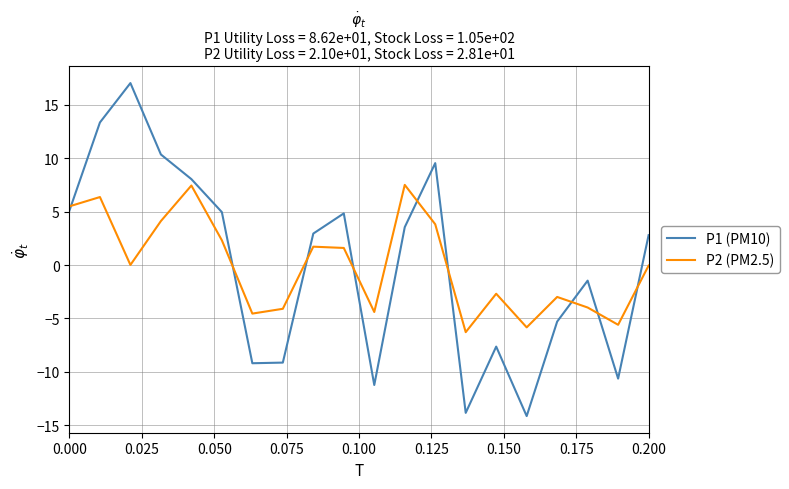

What is the difference between the maximum and minimum values in the P1 (PM10) series?

31.2